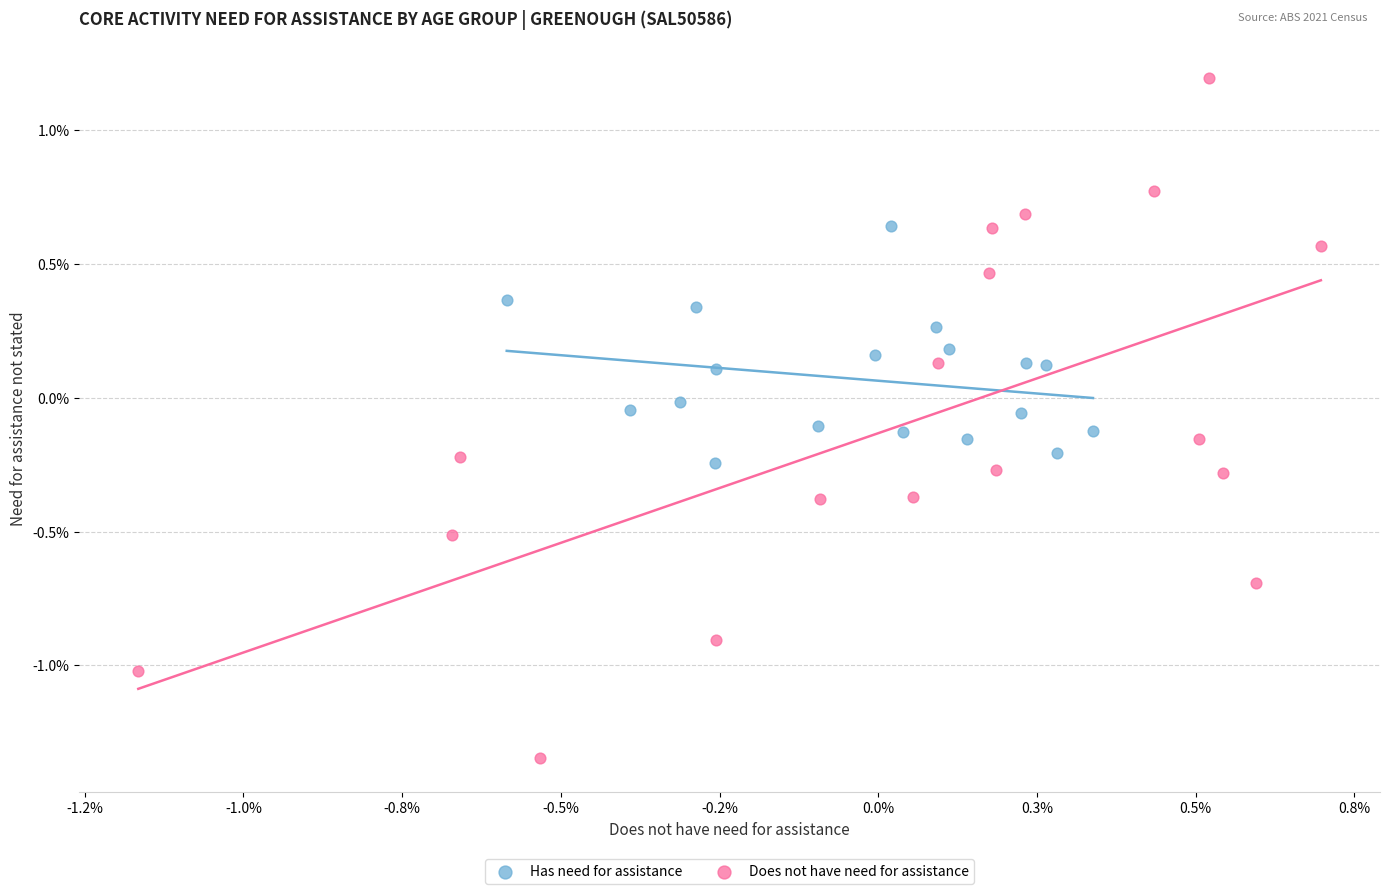

Which series contains the lowest Y value?

Does not have need for assistance